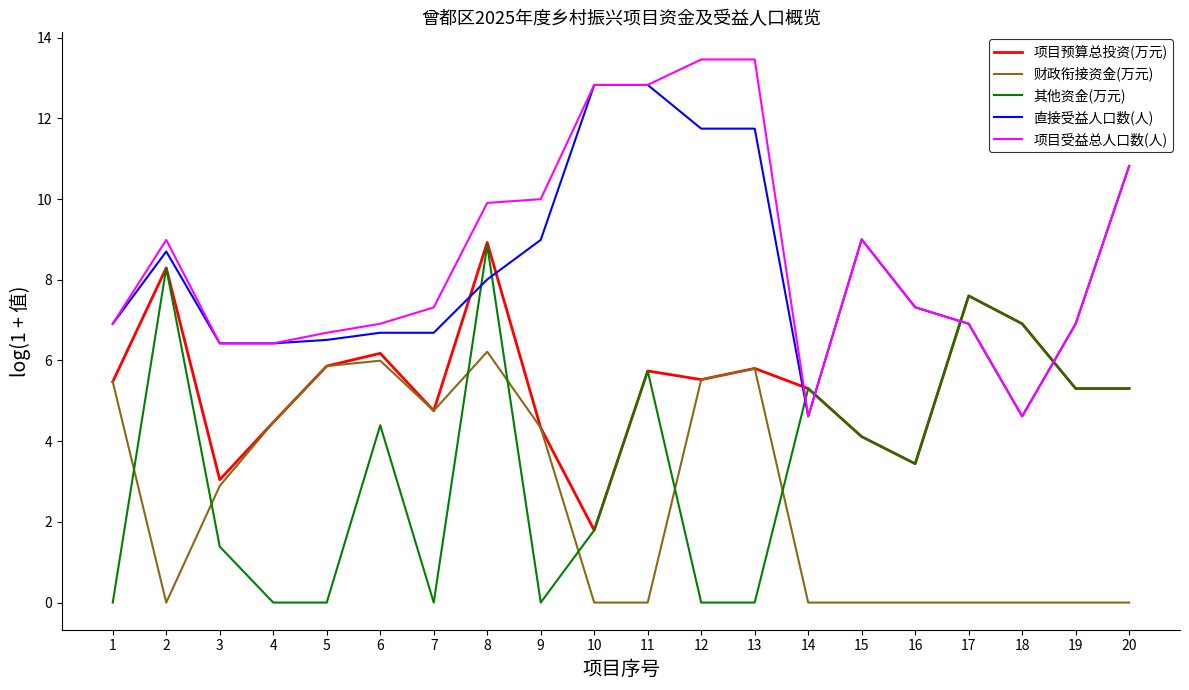

True or false: 其他资金(万元) and 财政衔接资金(万元) cross at least once.

True